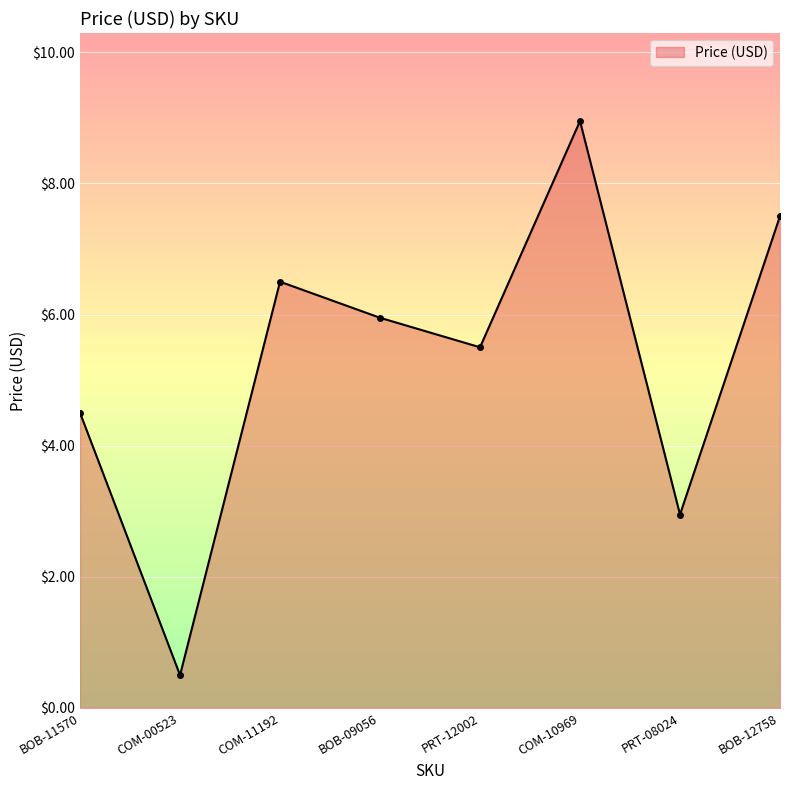

Where is the first local maximum?

COM-11192